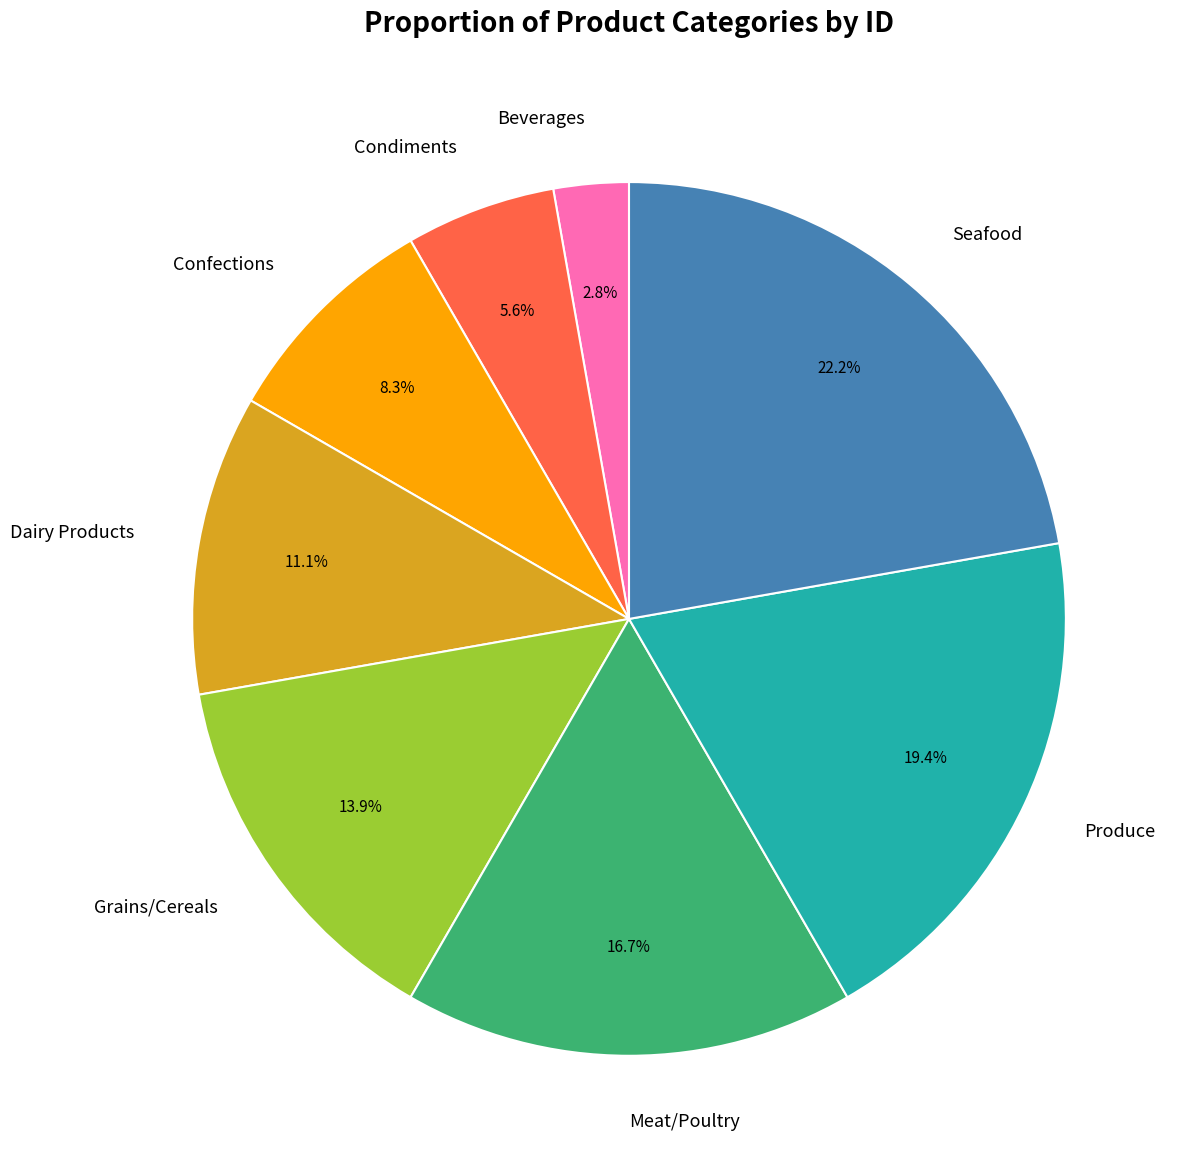

Does any single category account for the majority?

No